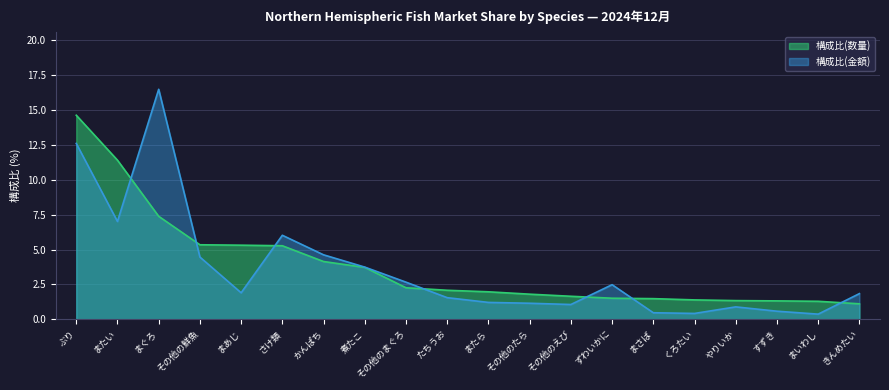

What is the label of the 6th point from the left?

さけ類